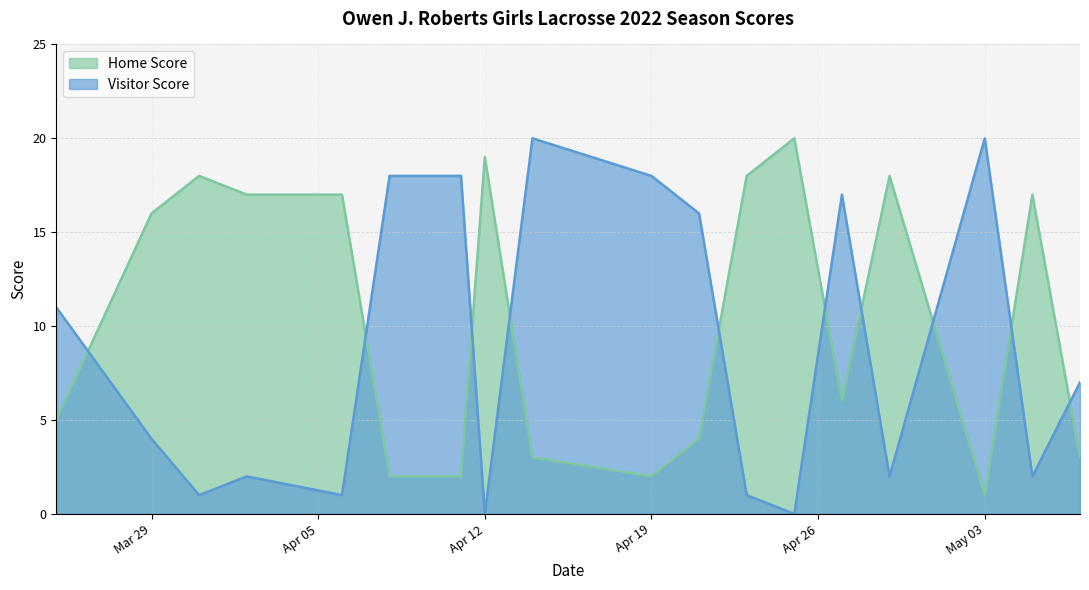

Which label corresponds to the largest value in the chart?

2022-04-25